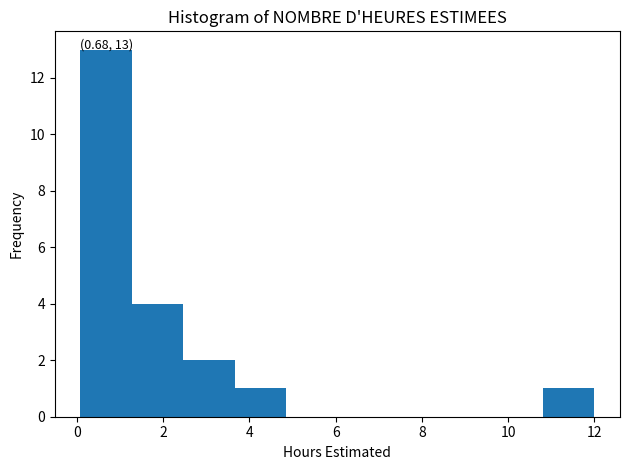

Which range on the x-axis has the tallest bar?

0.0 to 1.2